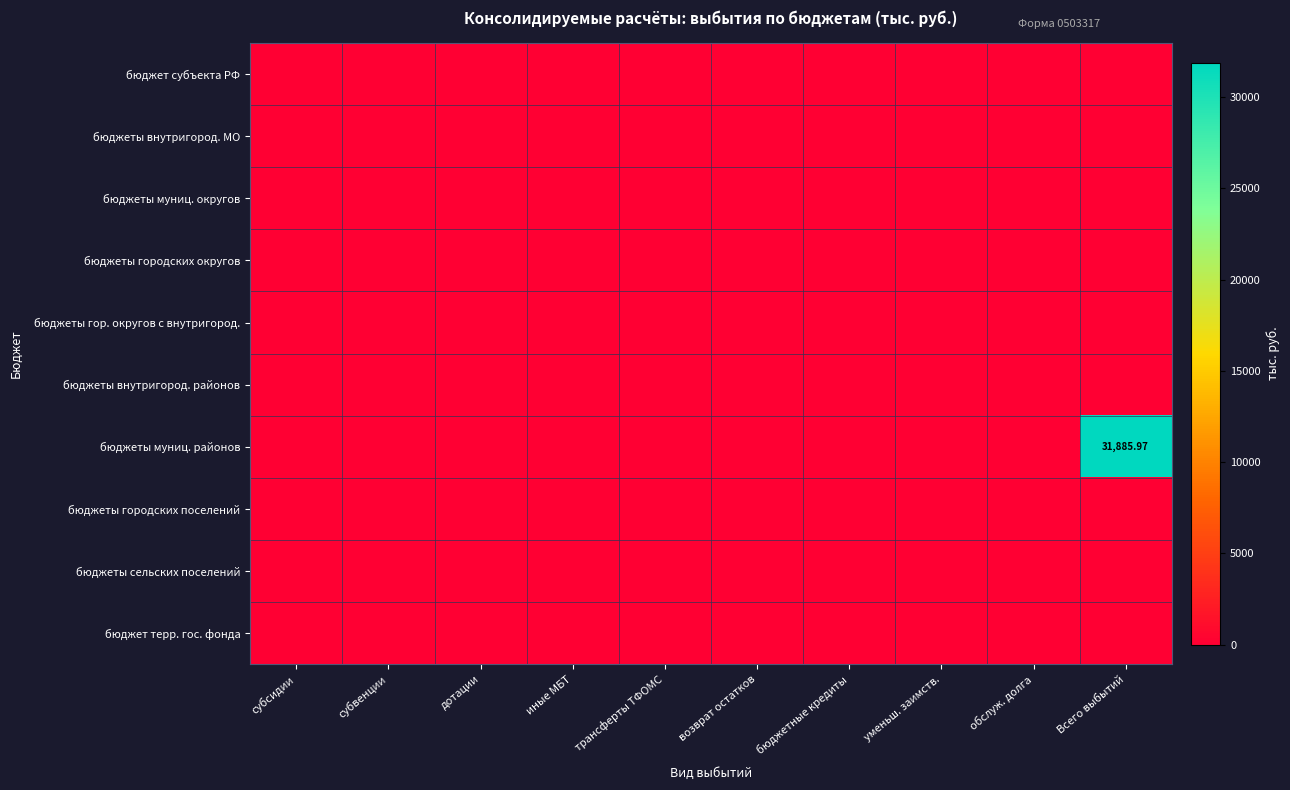

Is it true that бюджеты муниц. округов equals 0.0 at иные МБТ?

True